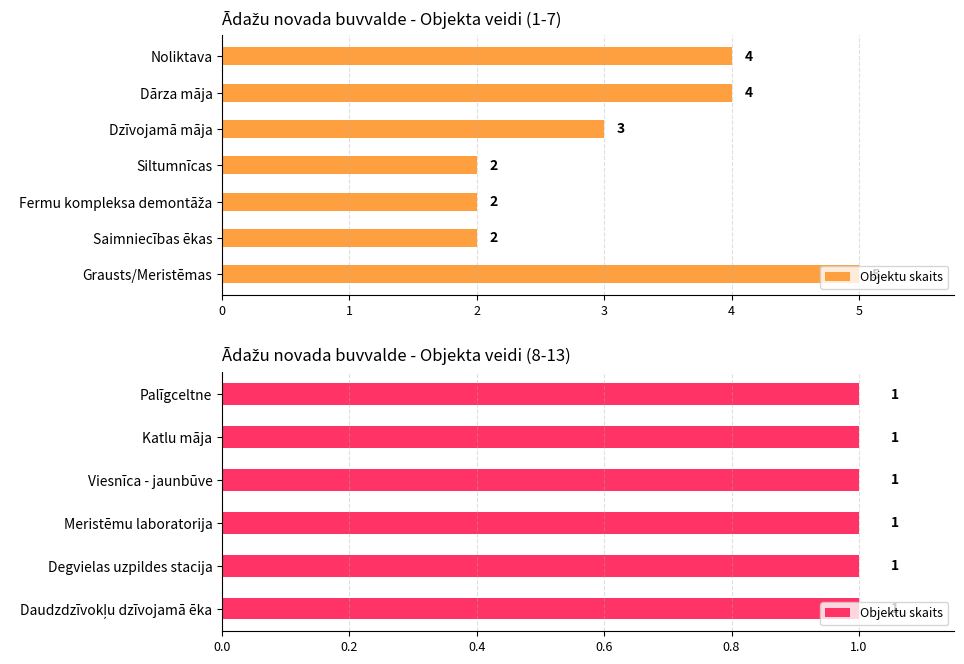

Count the number of categories in the chart.

13